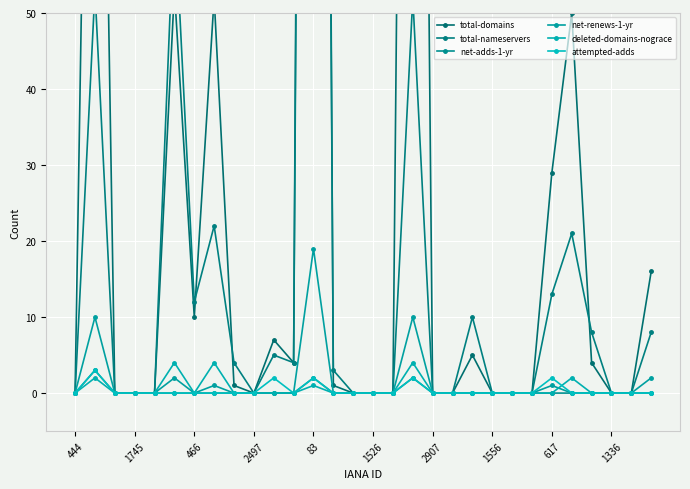

The net-adds-1-yr series shows -1 at 2907. True or false?

False